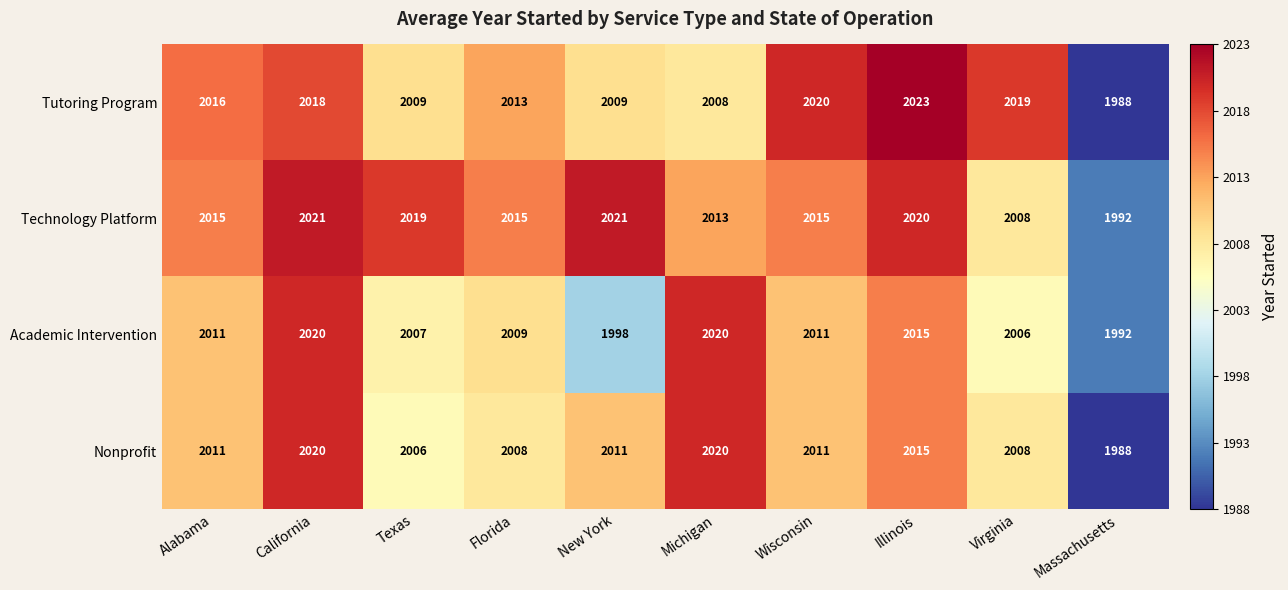

What is the highest value of the Tutoring Program series?

2023